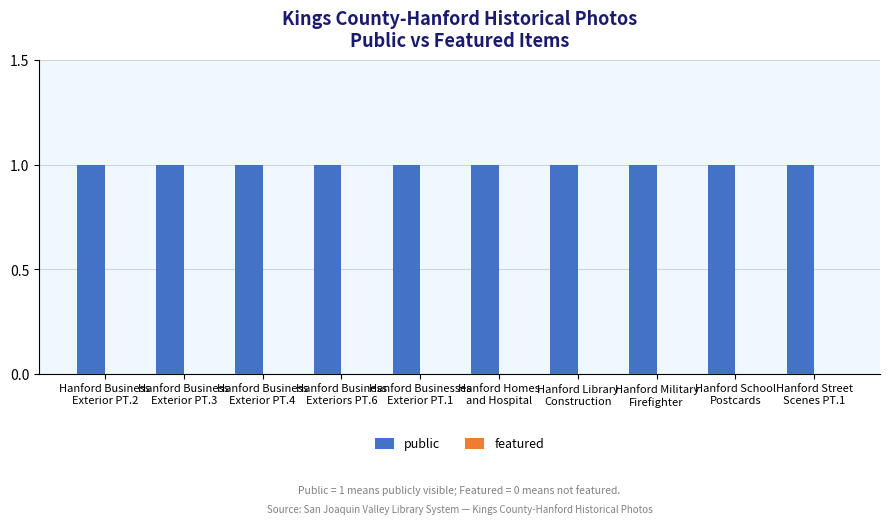

List the series in order of their peak value, highest first.

public, featured